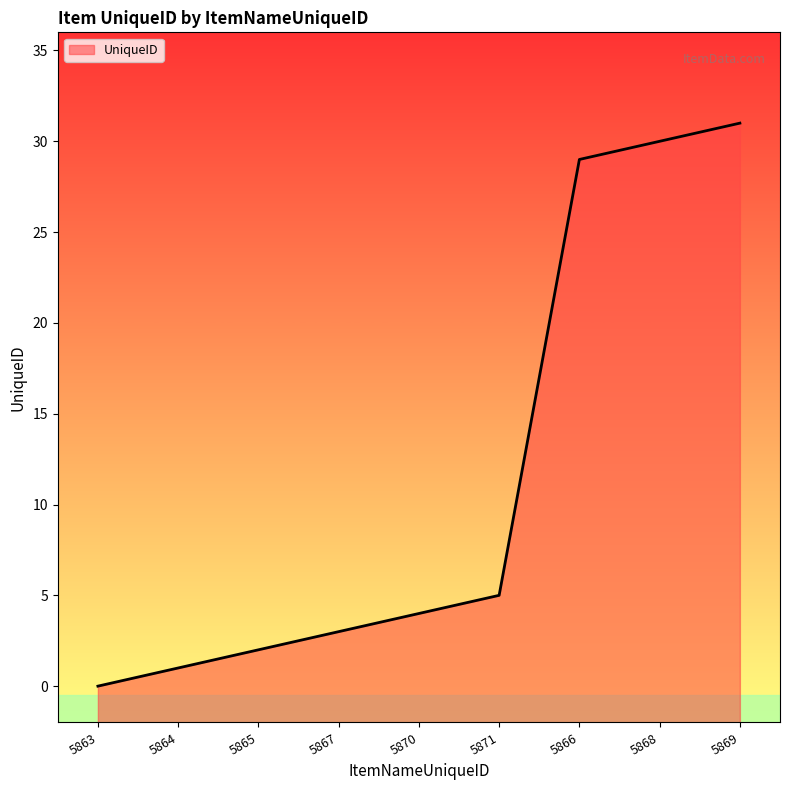

Rank the categories by value from highest to lowest.

5869, 5868, 5866, 5871, 5870, 5867, 5865, 5864, 5863